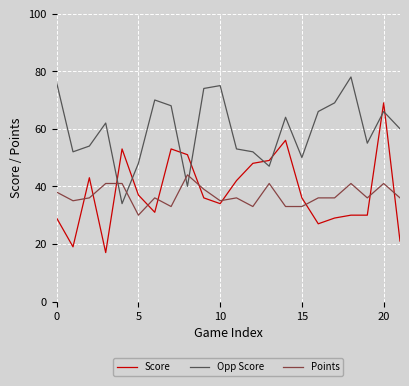

What is the highest value of the Points series?

44